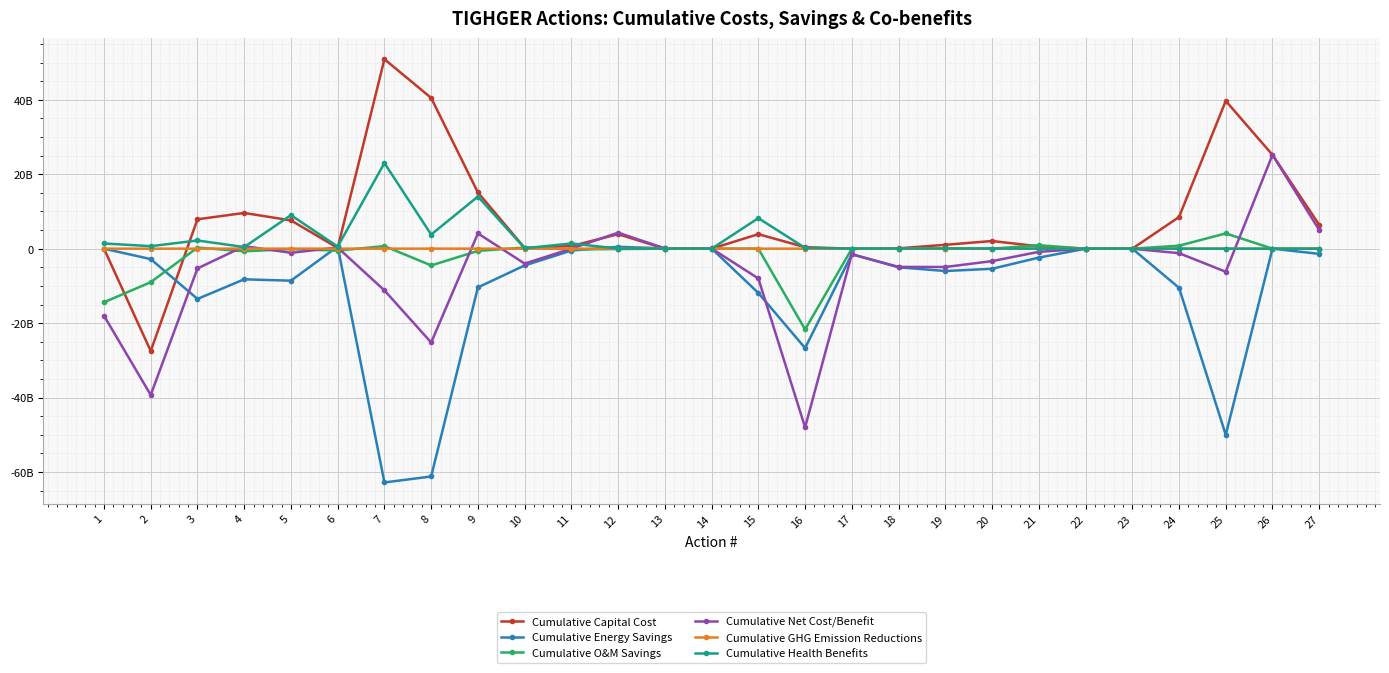

Reading left to right, list all the values displayed in this chart.

Cumulative Capital Cost: 1=0	2=-27500000000	3=7900000000	4=9600000000	5=7600000000	6=220000000	7=50900000000	8=40500000000	9=15100000000	10=200000000	11=700000000	12=3900000000	13=0	14=0	15=3900000000	16=400000000	17=2900000	18=100000000	19=1040000000	20=2060000000	21=627000000	22=4000000	23=0	24=8500000000	25=39700000000	26=25200000000	27=6400000000
Cumulative Energy Savings: 1=0	2=-2800000000	3=-13500000000	4=-8230000000	5=-8600000000	6=600000000	7=-62800000000	8=-61200000000	9=-10400000000	10=-4500000000	11=-500000000	12=500000000	13=80000000	14=50000000	15=-11900000000	16=-26700000000	17=-1500000000	18=-5000000000	19=-6000000000	20=-5400000000	21=-2400000000	22=-1800000	23=0	24=-10500000000	25=-50000000000	26=10000000	27=-1400000000
Cumulative O&M Savings: 1=-14400000000	2=-9000000000	3=300000000	4=-710000000	5=-100000000	6=-510000000	7=700000000	8=-4500000000	9=-600000000	10=300000000	11=-200000000	12=-100000000	13=0	14=0	15=0	16=-21700000000	17=0	18=0	19=38000000	20=0	21=925000000	22=0	23=0	24=800000000	25=4100000000	26=0	27=0
Cumulative Net Cost/Benefit: 1=-18000000000	2=-39300000000	3=-5300000000	4=660000000	5=-1100000000	6=310000000	7=-11200000000	8=-25200000000	9=4100000000	10=-4000000000	11=0	12=4300000000	13=80000000	14=50000000	15=-8000000000	16=-48000000000	17=-1497100000	18=-4900000000	19=-4922000000	20=-3340000000	21=-848000000	22=2200000	23=-24610000	24=-1200000000	25=-6200000000	26=25210000000	27=5000000000
Cumulative GHG Emission Reductions: 1=1718000	2=1315000	3=8044000	4=11751000	5=10182000	6=4366000	7=16610000	8=17791000	9=4523000	10=4414000	11=3055000	12=572000	13=55000	14=103000	15=10987000	16=5419000	17=595000	18=3615000	19=5497000	20=5042000	21=2078000	22=2286000	23=2572000	24=2648000	25=17757000	26=1900000	27=482000
Cumulative Health Benefits: 1=1400000000	2=675000000	3=2200000000	4=441000000	5=9013000000	6=562530000	7=23000000000	8=3800000000	9=14000000000	10=114000000	11=1400000000	12=23200000	13=7850000	14=1680000	15=8200000000	16=208000000	17=16300000	18=32900000	19=50000000	20=45900000	21=18700000	22=94000	23=0	24=0	25=0	26=0	27=0